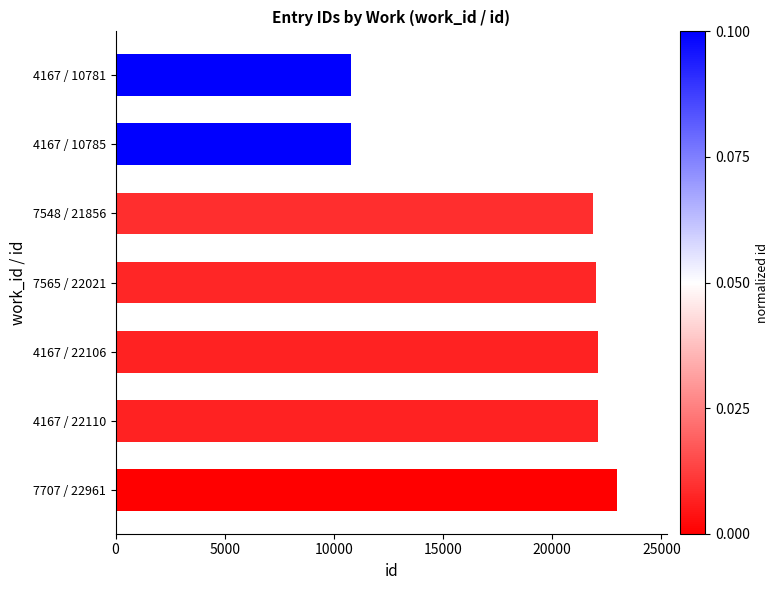

How many values are below 22021?

3